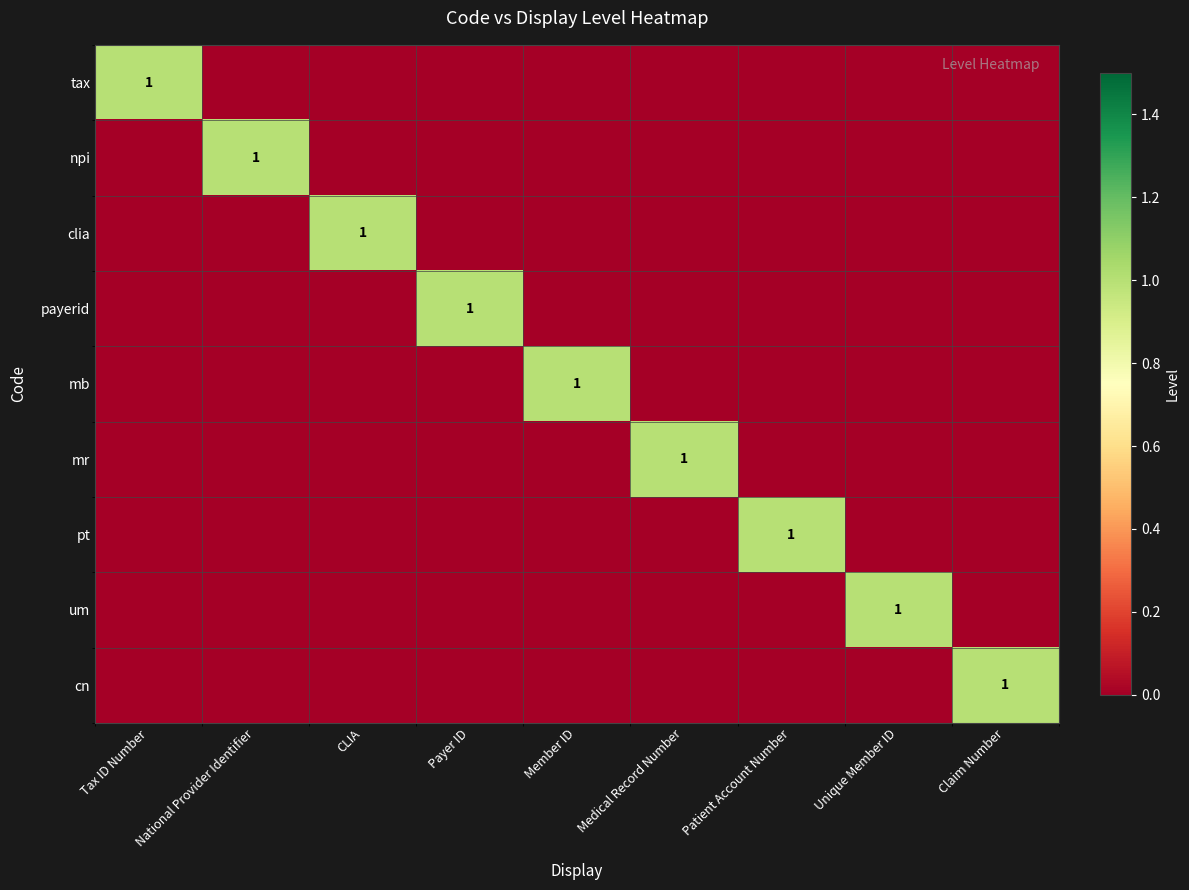

What is the difference between the maximum and minimum values in the npi series?

1